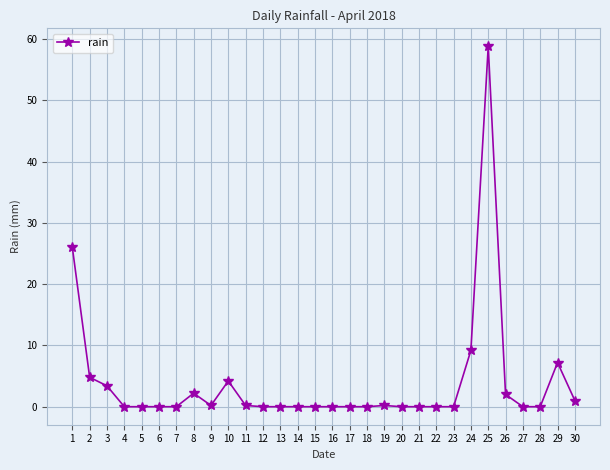

What is the change in value from 2 to 25?

+54.0